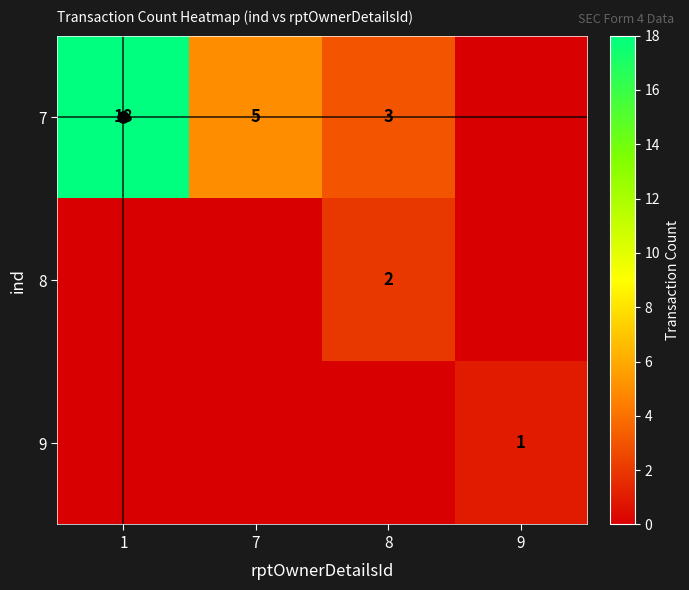

The 7 series shows 26 at 1. True or false?

False